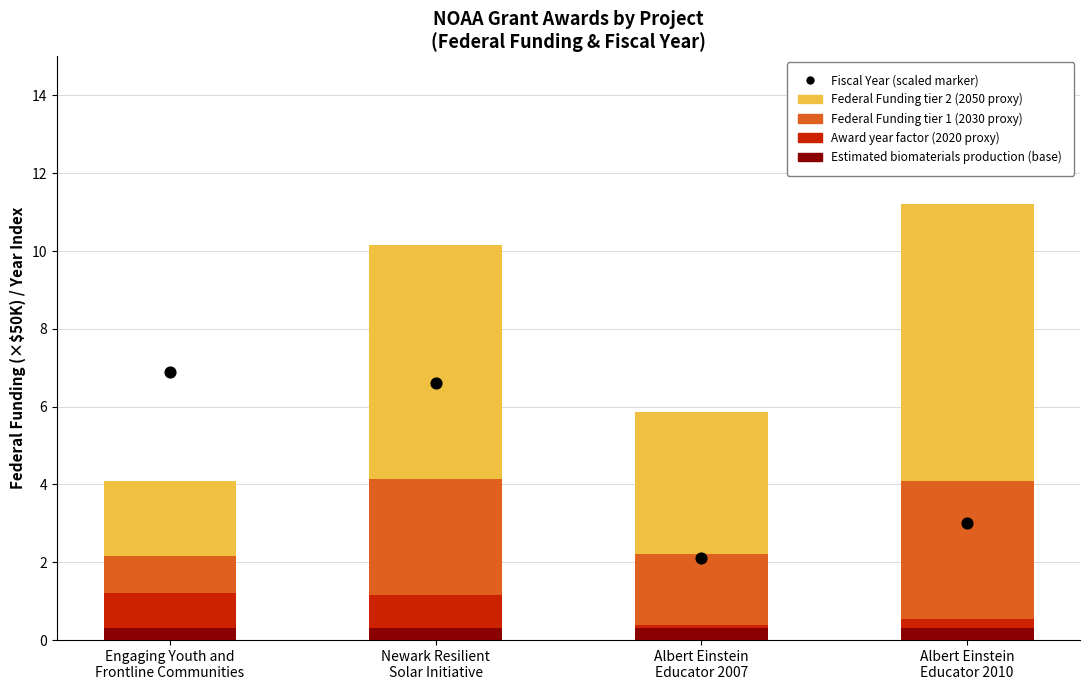

Which series reaches the maximum Y coordinate?

Federal Funding tier 2 (2050 proxy)